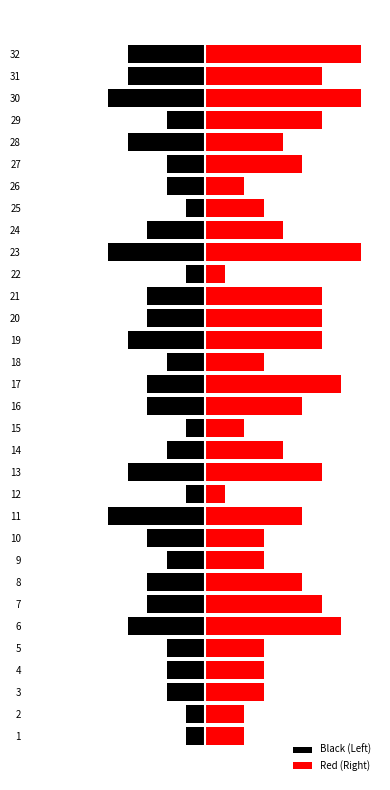

At how many categories does at least one series exceed 3?

19